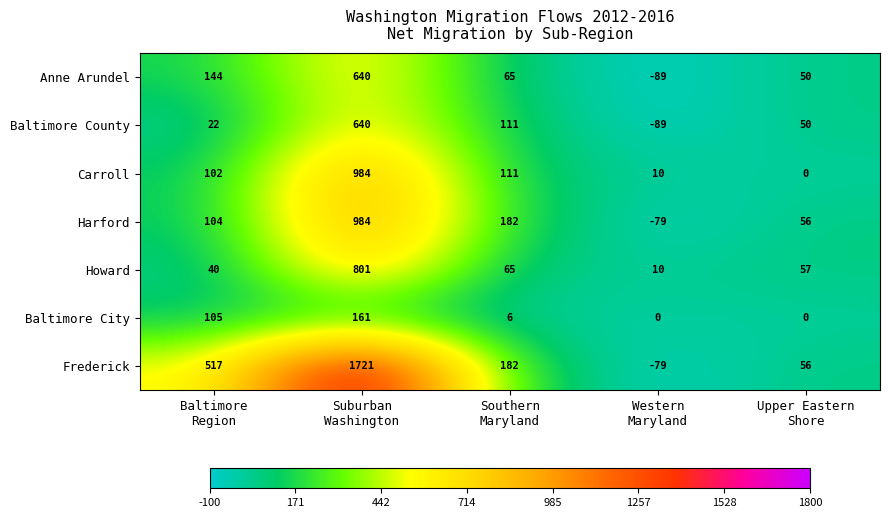

What is the smallest value displayed?

-89